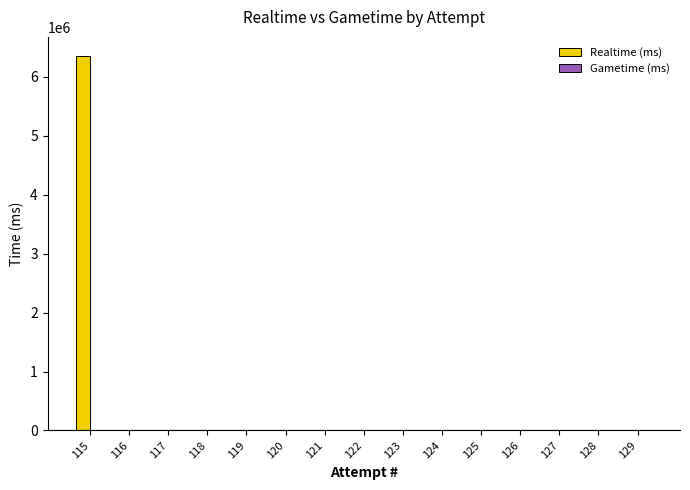

Count the number of data series in this chart.

1